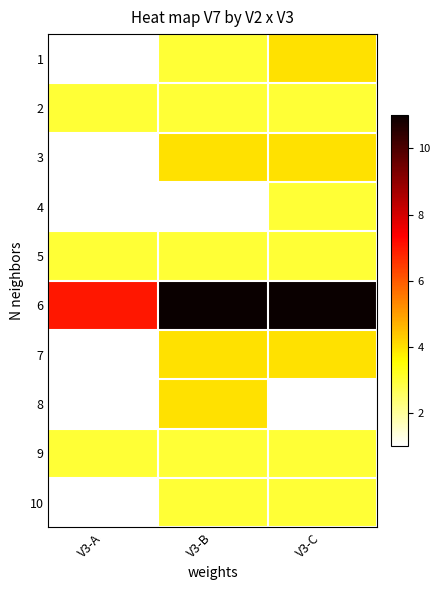

At V3-B, list the series in order from smallest to largest.

4, 1, 2, 5, 9, 10, 3, 7, 8, 6